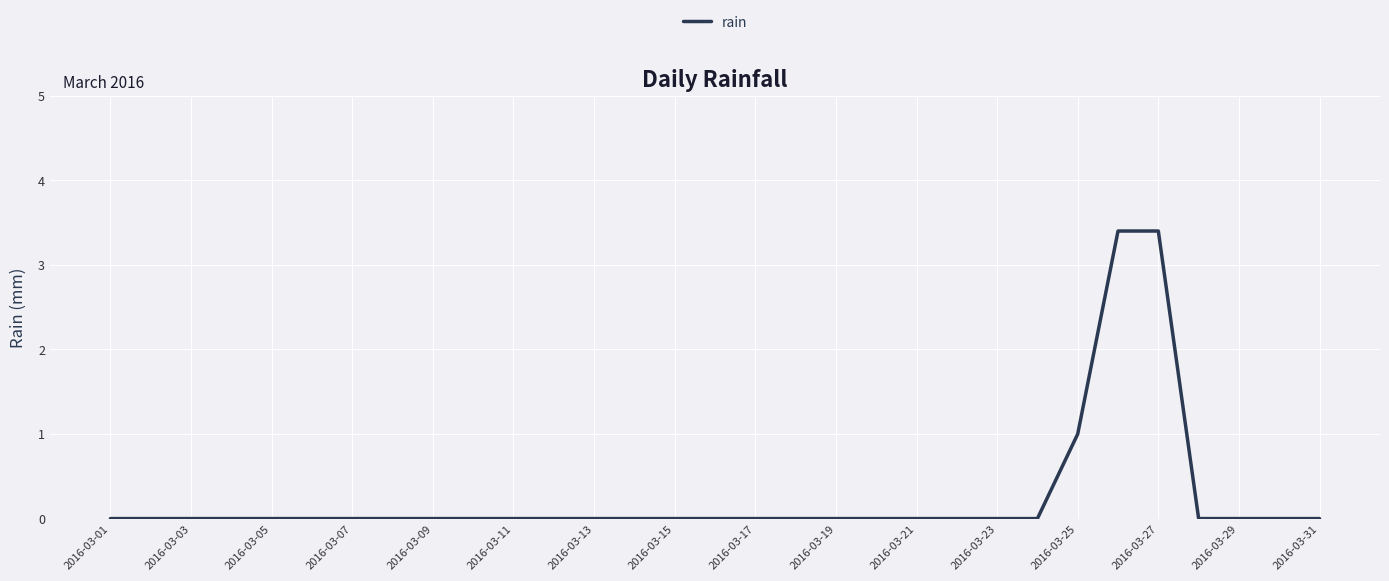

Reading left to right, what are all the values shown in this chart?

0.0	0.0	0.0	0.0	0.0	0.0	0.0	0.0	0.0	0.0	0.0	0.0	0.0	0.0	0.0	0.0	0.0	0.0	0.0	0.0	0.0	0.0	0.0	0.0	1.0	3.4	3.4	0.0	0.0	0.0	0.0